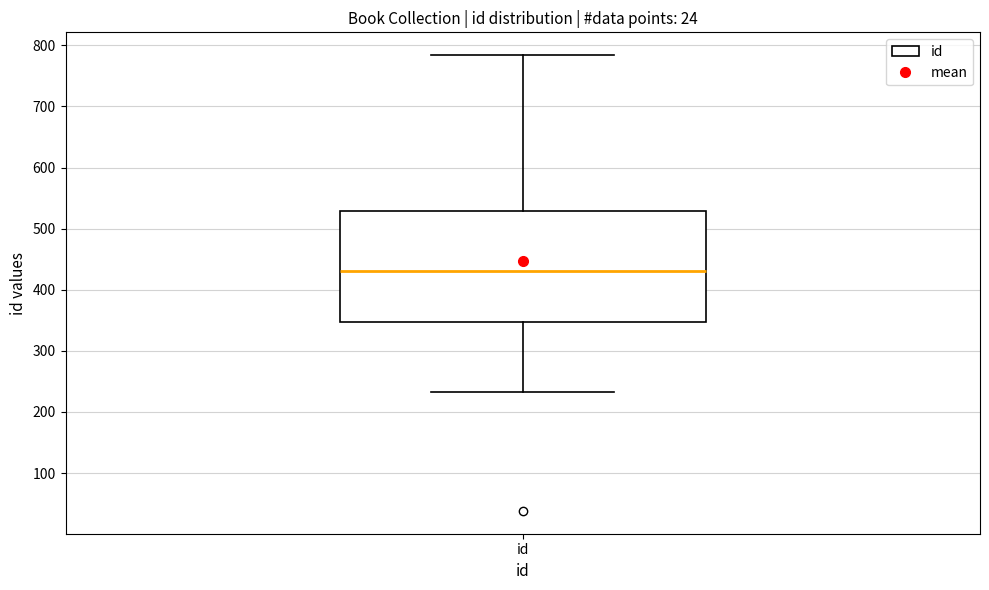

Transcribe this box plot: give where the median line is, the range the box spans, and where the two whiskers end, as read against the y-axis. The values are not printed on the chart, so give them approximately, as read against the axis.

median 430, box 350 to 530, whiskers 230 to 780